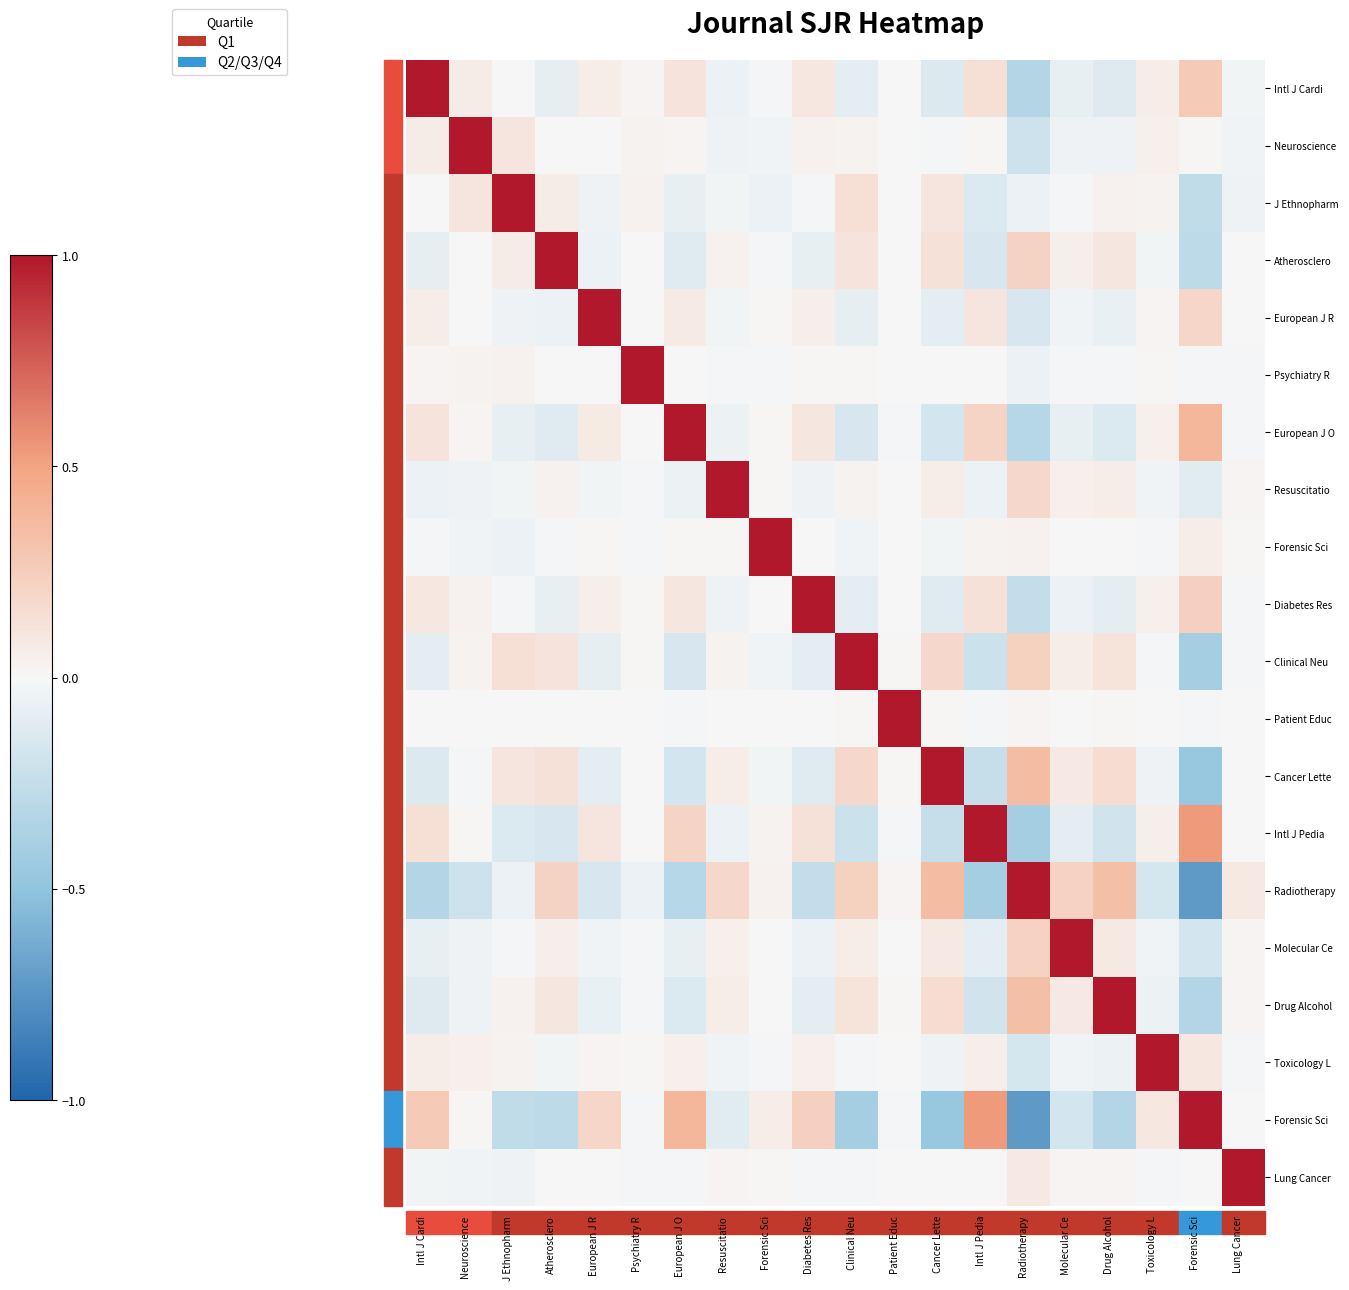

What is the spread (max minus min) of values at Neuroscience?

1.2